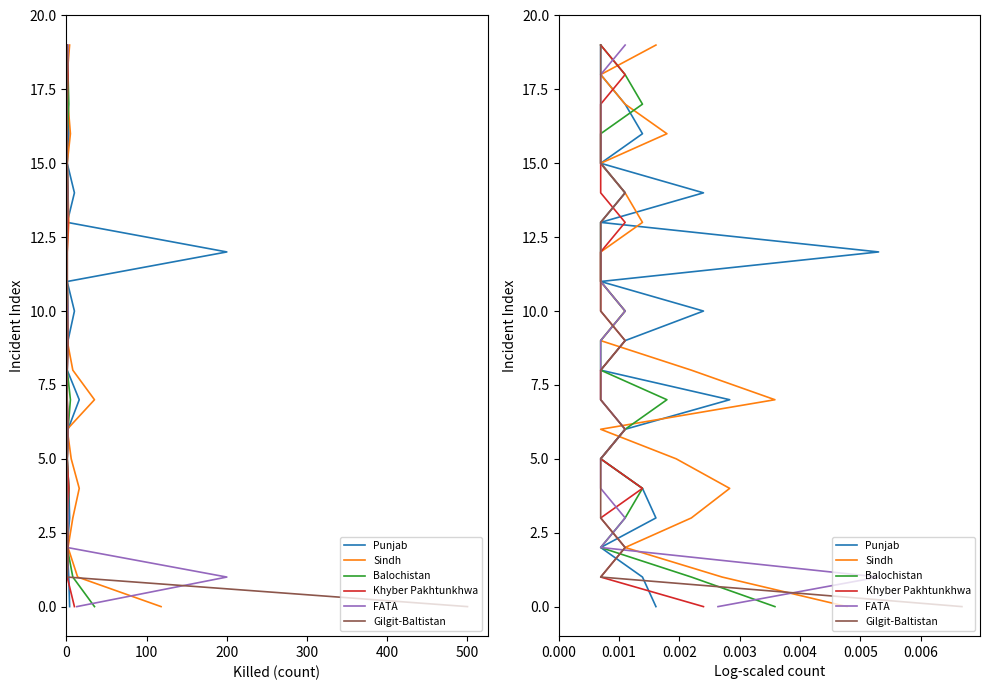

What are all the series names shown in the legend?

Punjab, Sindh, Balochistan, Khyber Pakhtunkhwa, FATA, Gilgit-Baltistan